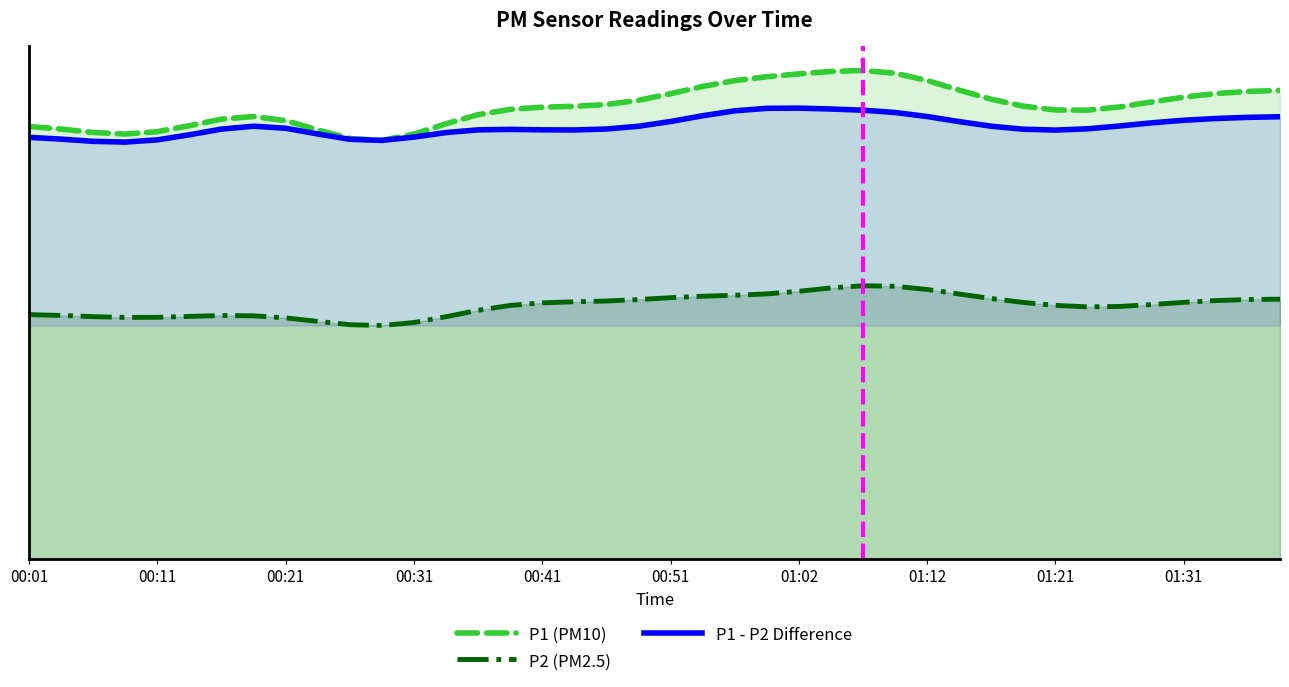

How many values in the P2 (PM2.5) series exceed 12?

37